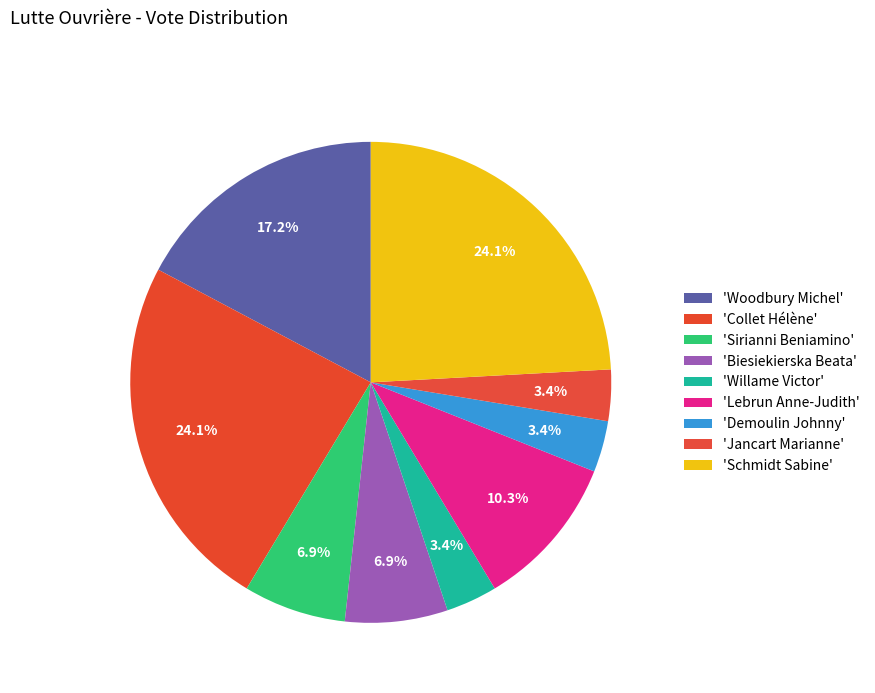

How many segments does this pie chart have?

9